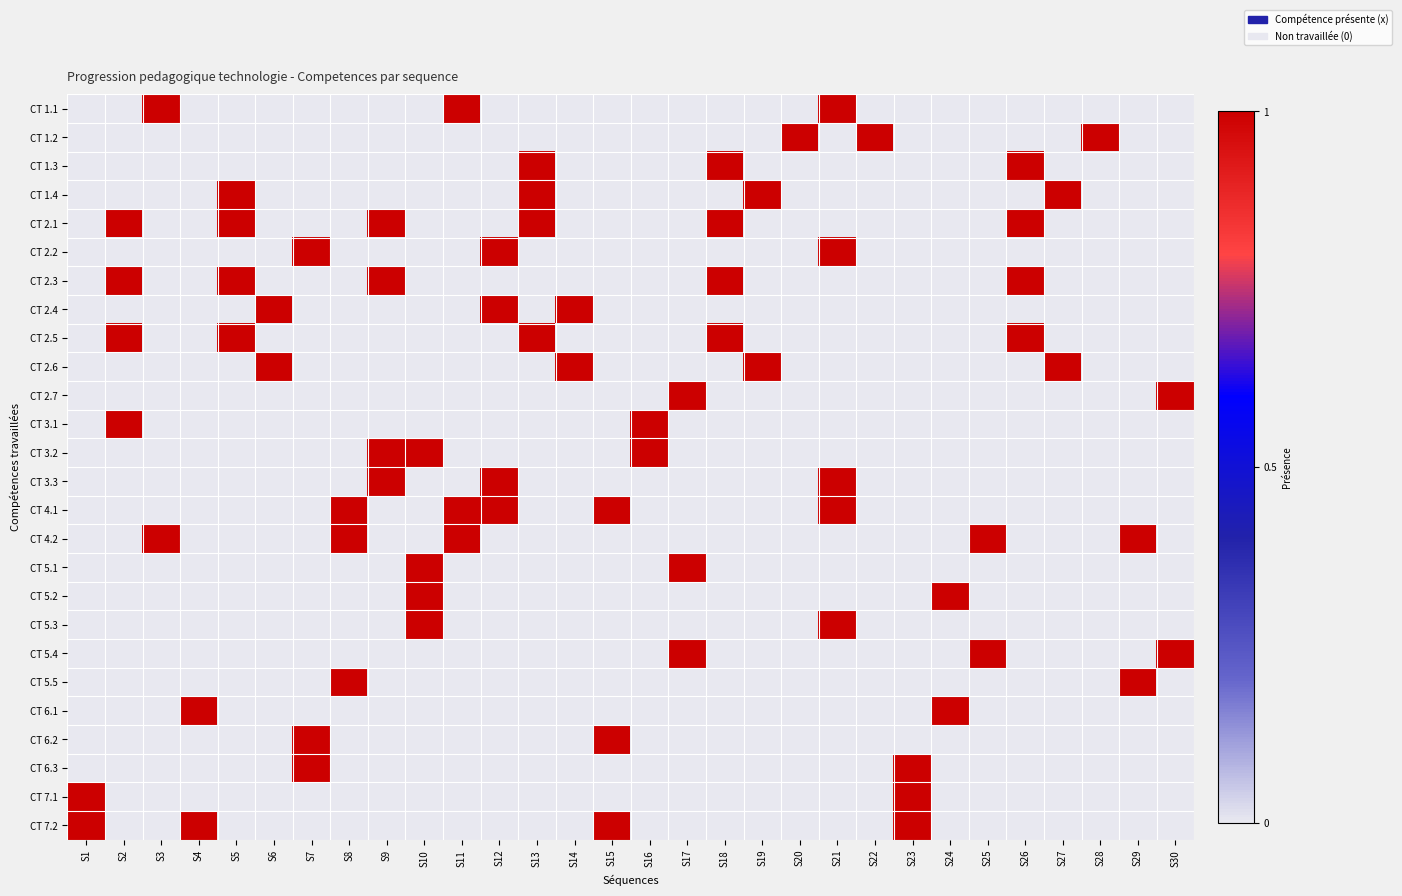

Reading left to right, transcribe all the data shown in this chart.

CT 1.1: S1=0	S2=0	S3=1	S4=0	S5=0	S6=0	S7=0	S8=0	S9=0	S10=0	S11=1	S12=0	S13=0	S14=0	S15=0	S16=0	S17=0	S18=0	S19=0	S20=0	S21=1	S22=0	S23=0	S24=0	S25=0	S26=0	S27=0	S28=0	S29=0	S30=0
CT 1.2: S1=0	S2=0	S3=0	S4=0	S5=0	S6=0	S7=0	S8=0	S9=0	S10=0	S11=0	S12=0	S13=0	S14=0	S15=0	S16=0	S17=0	S18=0	S19=0	S20=1	S21=0	S22=1	S23=0	S24=0	S25=0	S26=0	S27=0	S28=1	S29=0	S30=0
CT 1.3: S1=0	S2=0	S3=0	S4=0	S5=0	S6=0	S7=0	S8=0	S9=0	S10=0	S11=0	S12=0	S13=1	S14=0	S15=0	S16=0	S17=0	S18=1	S19=0	S20=0	S21=0	S22=0	S23=0	S24=0	S25=0	S26=1	S27=0	S28=0	S29=0	S30=0
CT 1.4: S1=0	S2=0	S3=0	S4=0	S5=1	S6=0	S7=0	S8=0	S9=0	S10=0	S11=0	S12=0	S13=1	S14=0	S15=0	S16=0	S17=0	S18=0	S19=1	S20=0	S21=0	S22=0	S23=0	S24=0	S25=0	S26=0	S27=1	S28=0	S29=0	S30=0
CT 2.1: S1=0	S2=1	S3=0	S4=0	S5=1	S6=0	S7=0	S8=0	S9=1	S10=0	S11=0	S12=0	S13=1	S14=0	S15=0	S16=0	S17=0	S18=1	S19=0	S20=0	S21=0	S22=0	S23=0	S24=0	S25=0	S26=1	S27=0	S28=0	S29=0	S30=0
CT 2.2: S1=0	S2=0	S3=0	S4=0	S5=0	S6=0	S7=1	S8=0	S9=0	S10=0	S11=0	S12=1	S13=0	S14=0	S15=0	S16=0	S17=0	S18=0	S19=0	S20=0	S21=1	S22=0	S23=0	S24=0	S25=0	S26=0	S27=0	S28=0	S29=0	S30=0
CT 2.3: S1=0	S2=1	S3=0	S4=0	S5=1	S6=0	S7=0	S8=0	S9=1	S10=0	S11=0	S12=0	S13=0	S14=0	S15=0	S16=0	S17=0	S18=1	S19=0	S20=0	S21=0	S22=0	S23=0	S24=0	S25=0	S26=1	S27=0	S28=0	S29=0	S30=0
CT 2.4: S1=0	S2=0	S3=0	S4=0	S5=0	S6=1	S7=0	S8=0	S9=0	S10=0	S11=0	S12=1	S13=0	S14=1	S15=0	S16=0	S17=0	S18=0	S19=0	S20=0	S21=0	S22=0	S23=0	S24=0	S25=0	S26=0	S27=0	S28=0	S29=0	S30=0
CT 2.5: S1=0	S2=1	S3=0	S4=0	S5=1	S6=0	S7=0	S8=0	S9=0	S10=0	S11=0	S12=0	S13=1	S14=0	S15=0	S16=0	S17=0	S18=1	S19=0	S20=0	S21=0	S22=0	S23=0	S24=0	S25=0	S26=1	S27=0	S28=0	S29=0	S30=0
CT 2.6: S1=0	S2=0	S3=0	S4=0	S5=0	S6=1	S7=0	S8=0	S9=0	S10=0	S11=0	S12=0	S13=0	S14=1	S15=0	S16=0	S17=0	S18=0	S19=1	S20=0	S21=0	S22=0	S23=0	S24=0	S25=0	S26=0	S27=1	S28=0	S29=0	S30=0
CT 2.7: S1=0	S2=0	S3=0	S4=0	S5=0	S6=0	S7=0	S8=0	S9=0	S10=0	S11=0	S12=0	S13=0	S14=0	S15=0	S16=0	S17=1	S18=0	S19=0	S20=0	S21=0	S22=0	S23=0	S24=0	S25=0	S26=0	S27=0	S28=0	S29=0	S30=1
CT 3.1: S1=0	S2=1	S3=0	S4=0	S5=0	S6=0	S7=0	S8=0	S9=0	S10=0	S11=0	S12=0	S13=0	S14=0	S15=0	S16=1	S17=0	S18=0	S19=0	S20=0	S21=0	S22=0	S23=0	S24=0	S25=0	S26=0	S27=0	S28=0	S29=0	S30=0
CT 3.2: S1=0	S2=0	S3=0	S4=0	S5=0	S6=0	S7=0	S8=0	S9=1	S10=1	S11=0	S12=0	S13=0	S14=0	S15=0	S16=1	S17=0	S18=0	S19=0	S20=0	S21=0	S22=0	S23=0	S24=0	S25=0	S26=0	S27=0	S28=0	S29=0	S30=0
CT 3.3: S1=0	S2=0	S3=0	S4=0	S5=0	S6=0	S7=0	S8=0	S9=1	S10=0	S11=0	S12=1	S13=0	S14=0	S15=0	S16=0	S17=0	S18=0	S19=0	S20=0	S21=1	S22=0	S23=0	S24=0	S25=0	S26=0	S27=0	S28=0	S29=0	S30=0
CT 4.1: S1=0	S2=0	S3=0	S4=0	S5=0	S6=0	S7=0	S8=1	S9=0	S10=0	S11=1	S12=1	S13=0	S14=0	S15=1	S16=0	S17=0	S18=0	S19=0	S20=0	S21=1	S22=0	S23=0	S24=0	S25=0	S26=0	S27=0	S28=0	S29=0	S30=0
CT 4.2: S1=0	S2=0	S3=1	S4=0	S5=0	S6=0	S7=0	S8=1	S9=0	S10=0	S11=1	S12=0	S13=0	S14=0	S15=0	S16=0	S17=0	S18=0	S19=0	S20=0	S21=0	S22=0	S23=0	S24=0	S25=1	S26=0	S27=0	S28=0	S29=1	S30=0
CT 5.1: S1=0	S2=0	S3=0	S4=0	S5=0	S6=0	S7=0	S8=0	S9=0	S10=1	S11=0	S12=0	S13=0	S14=0	S15=0	S16=0	S17=1	S18=0	S19=0	S20=0	S21=0	S22=0	S23=0	S24=0	S25=0	S26=0	S27=0	S28=0	S29=0	S30=0
CT 5.2: S1=0	S2=0	S3=0	S4=0	S5=0	S6=0	S7=0	S8=0	S9=0	S10=1	S11=0	S12=0	S13=0	S14=0	S15=0	S16=0	S17=0	S18=0	S19=0	S20=0	S21=0	S22=0	S23=0	S24=1	S25=0	S26=0	S27=0	S28=0	S29=0	S30=0
CT 5.3: S1=0	S2=0	S3=0	S4=0	S5=0	S6=0	S7=0	S8=0	S9=0	S10=1	S11=0	S12=0	S13=0	S14=0	S15=0	S16=0	S17=0	S18=0	S19=0	S20=0	S21=1	S22=0	S23=0	S24=0	S25=0	S26=0	S27=0	S28=0	S29=0	S30=0
CT 5.4: S1=0	S2=0	S3=0	S4=0	S5=0	S6=0	S7=0	S8=0	S9=0	S10=0	S11=0	S12=0	S13=0	S14=0	S15=0	S16=0	S17=1	S18=0	S19=0	S20=0	S21=0	S22=0	S23=0	S24=0	S25=1	S26=0	S27=0	S28=0	S29=0	S30=1
CT 5.5: S1=0	S2=0	S3=0	S4=0	S5=0	S6=0	S7=0	S8=1	S9=0	S10=0	S11=0	S12=0	S13=0	S14=0	S15=0	S16=0	S17=0	S18=0	S19=0	S20=0	S21=0	S22=0	S23=0	S24=0	S25=0	S26=0	S27=0	S28=0	S29=1	S30=0
CT 6.1: S1=0	S2=0	S3=0	S4=1	S5=0	S6=0	S7=0	S8=0	S9=0	S10=0	S11=0	S12=0	S13=0	S14=0	S15=0	S16=0	S17=0	S18=0	S19=0	S20=0	S21=0	S22=0	S23=0	S24=1	S25=0	S26=0	S27=0	S28=0	S29=0	S30=0
CT 6.2: S1=0	S2=0	S3=0	S4=0	S5=0	S6=0	S7=1	S8=0	S9=0	S10=0	S11=0	S12=0	S13=0	S14=0	S15=1	S16=0	S17=0	S18=0	S19=0	S20=0	S21=0	S22=0	S23=0	S24=0	S25=0	S26=0	S27=0	S28=0	S29=0	S30=0
CT 6.3: S1=0	S2=0	S3=0	S4=0	S5=0	S6=0	S7=1	S8=0	S9=0	S10=0	S11=0	S12=0	S13=0	S14=0	S15=0	S16=0	S17=0	S18=0	S19=0	S20=0	S21=0	S22=0	S23=1	S24=0	S25=0	S26=0	S27=0	S28=0	S29=0	S30=0
CT 7.1: S1=1	S2=0	S3=0	S4=0	S5=0	S6=0	S7=0	S8=0	S9=0	S10=0	S11=0	S12=0	S13=0	S14=0	S15=0	S16=0	S17=0	S18=0	S19=0	S20=0	S21=0	S22=0	S23=1	S24=0	S25=0	S26=0	S27=0	S28=0	S29=0	S30=0
CT 7.2: S1=1	S2=0	S3=0	S4=1	S5=0	S6=0	S7=0	S8=0	S9=0	S10=0	S11=0	S12=0	S13=0	S14=0	S15=1	S16=0	S17=0	S18=0	S19=0	S20=0	S21=0	S22=0	S23=1	S24=0	S25=0	S26=0	S27=0	S28=0	S29=0	S30=0